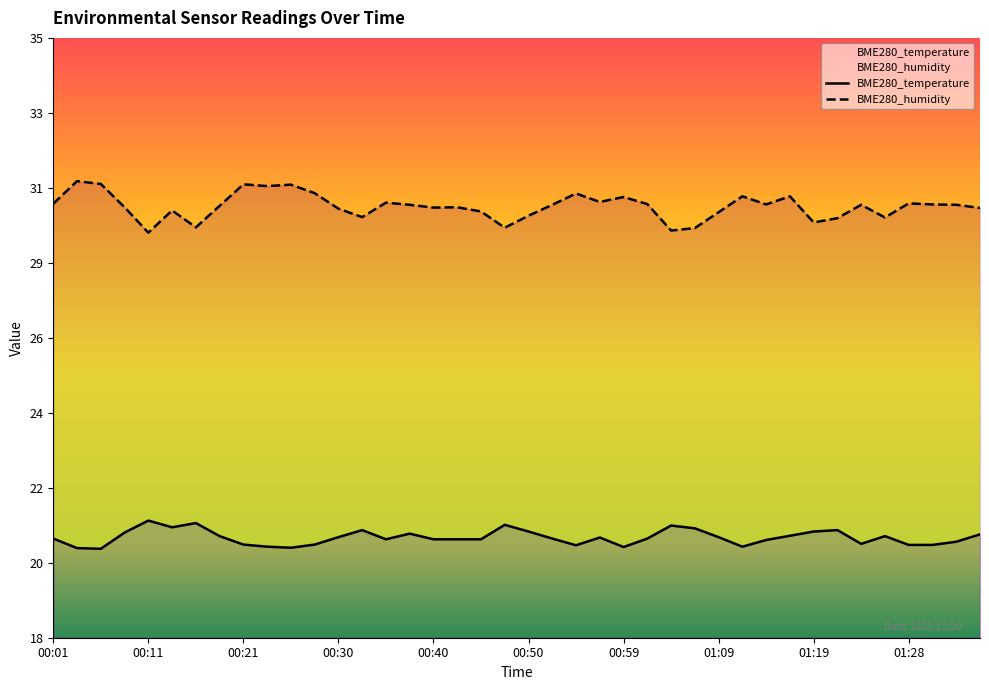

What is the difference between the highest and lowest values at 00:08?

9.2